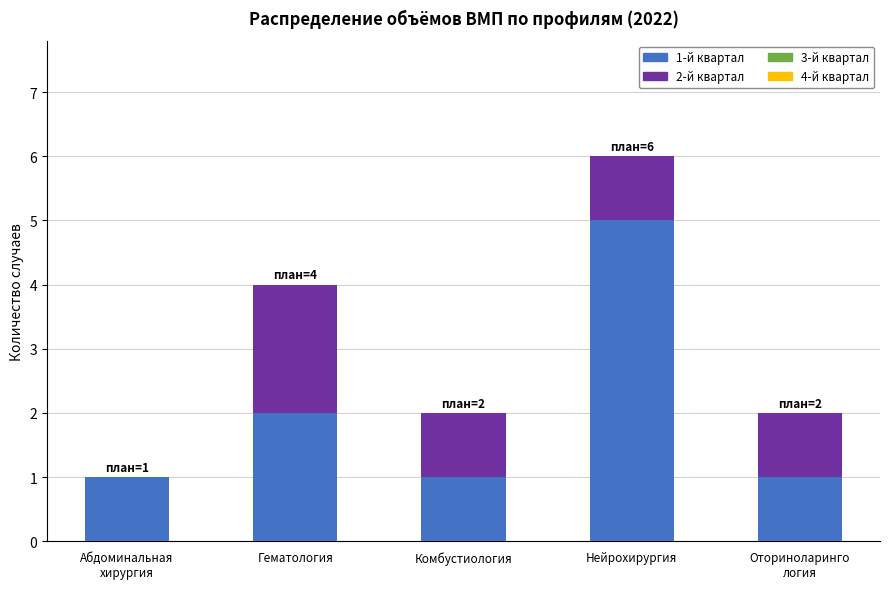

Which category has the highest value in the 1-й квартал series?

Нейрохирургия